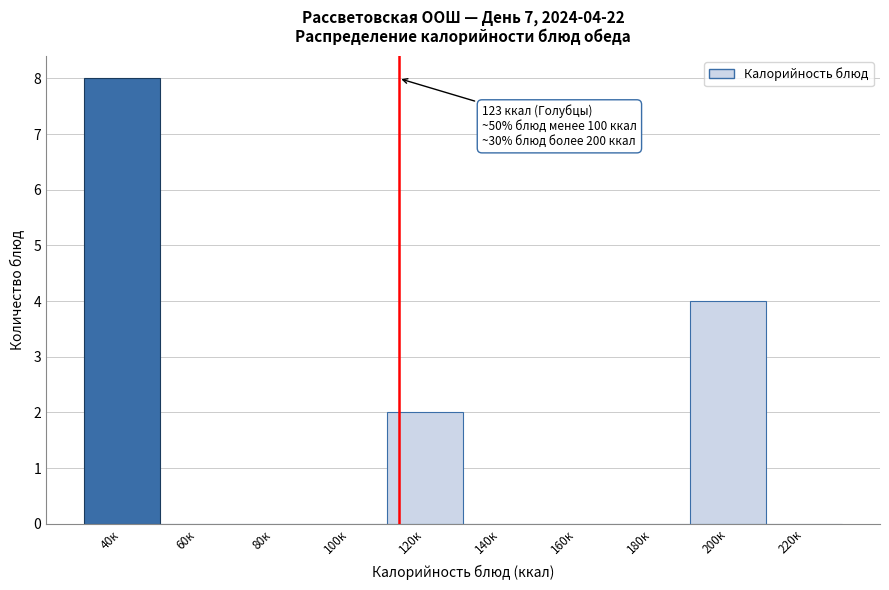

Reading right to left, list all the values displayed in this chart.

220к=0	200к=4	180к=0	160к=0	140к=0	120к=2	100к=0	80к=0	60к=0	40к=8